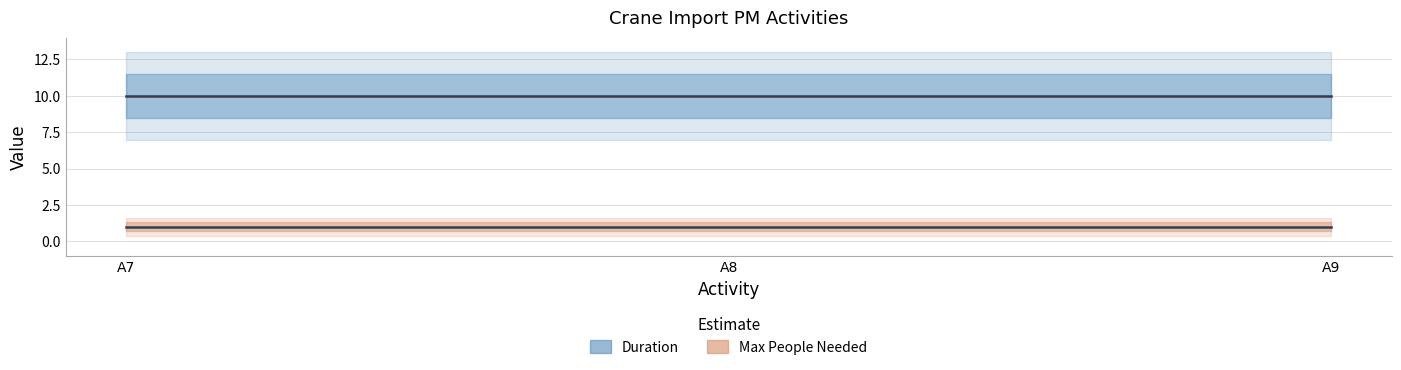

Is it true that Max People Needed equals 1 at A9?

True